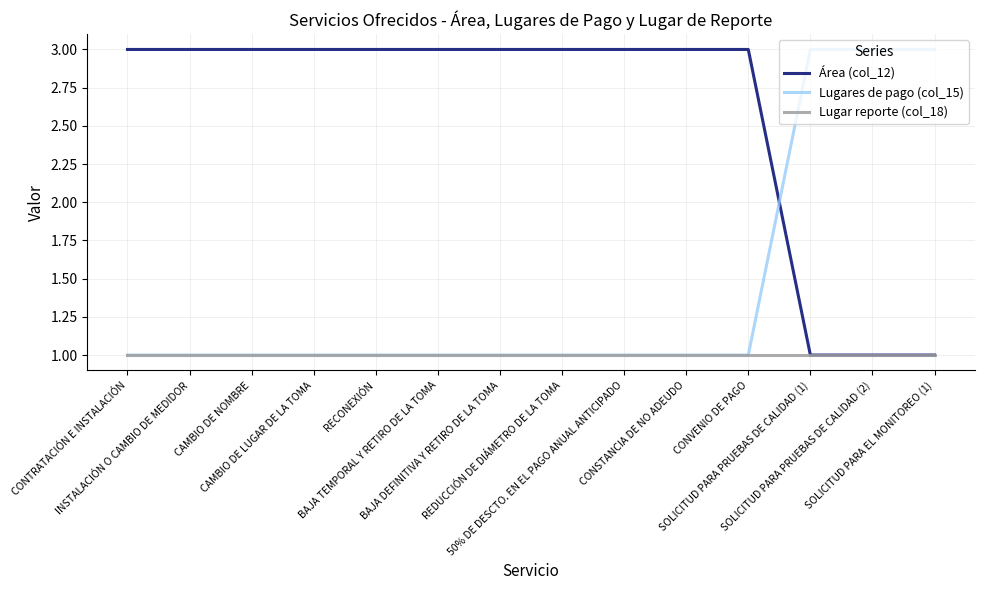

The Lugar reporte (col_18) series shows 2 at CONVENIO DE PAGO. True or false?

False